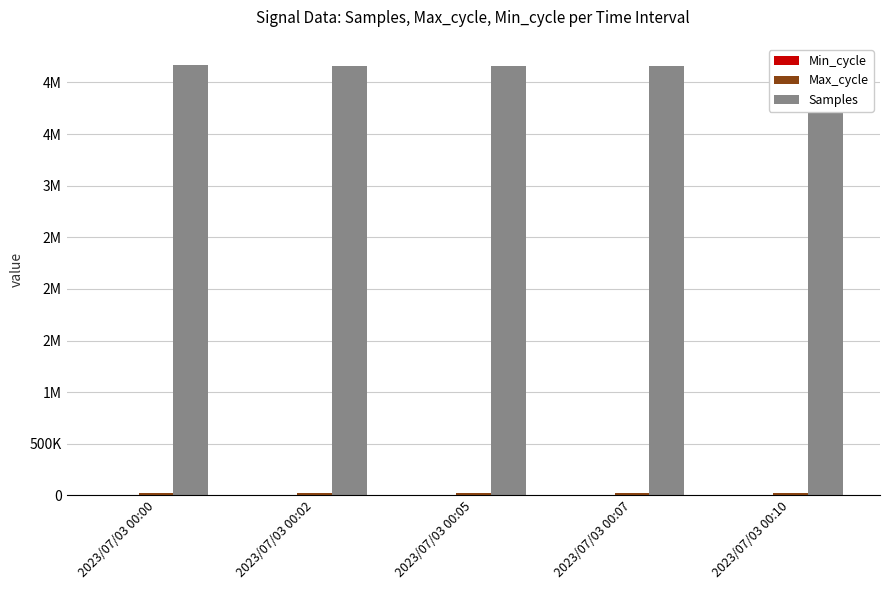

What is the total value across all series at 2023/07/03 00:02?

4180474